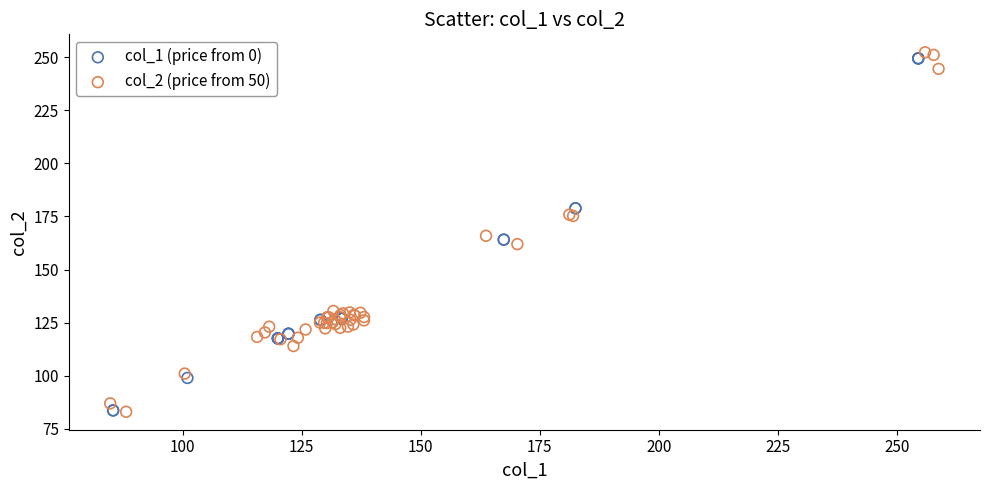

Which series contains the highest Y value?

col_2 (price from 50)